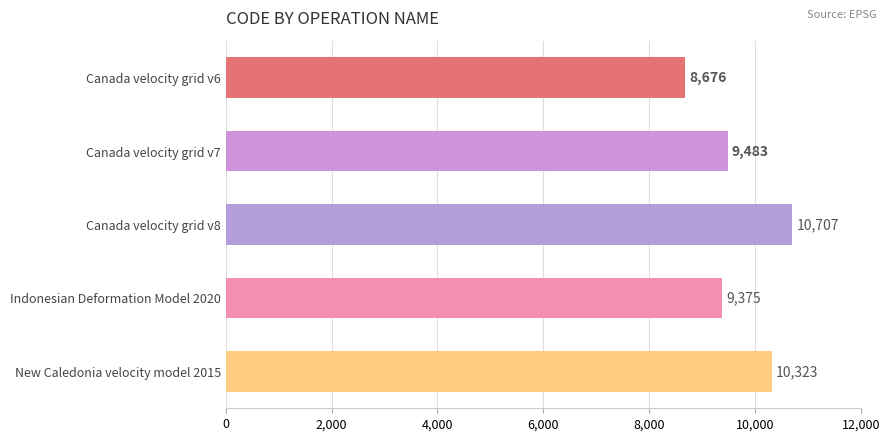

Reading top to bottom, what are all the values shown in this chart?

8676	9483	10707	9375	10323